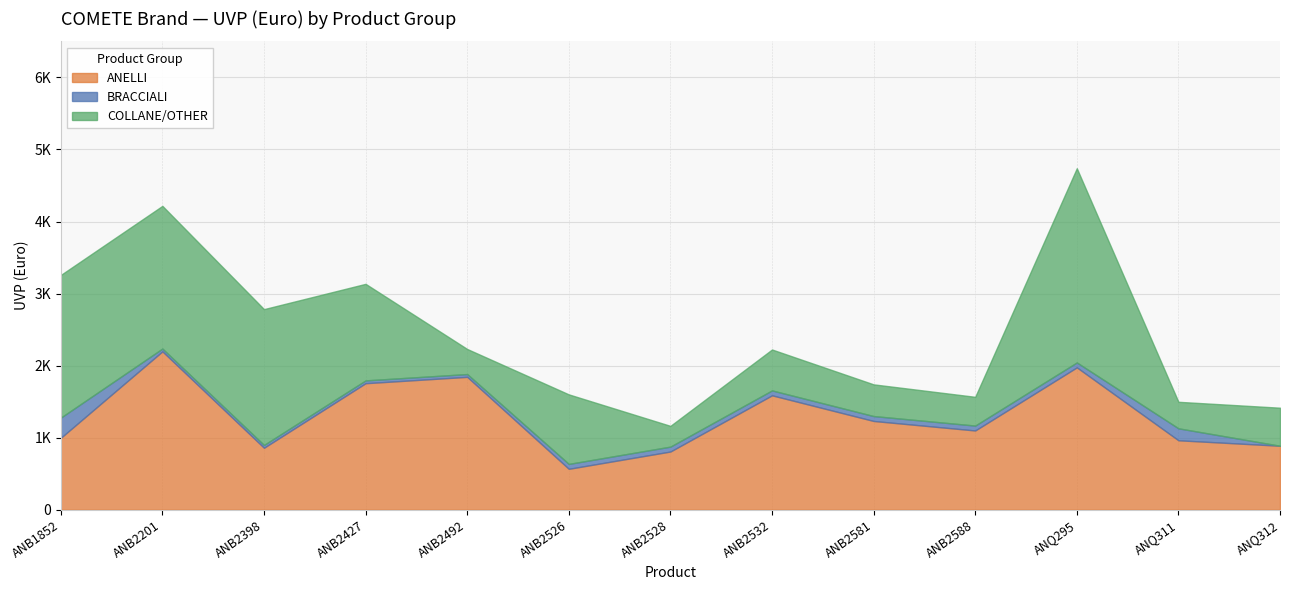

What is the average value of the COLLANE/OTHER series?

1060